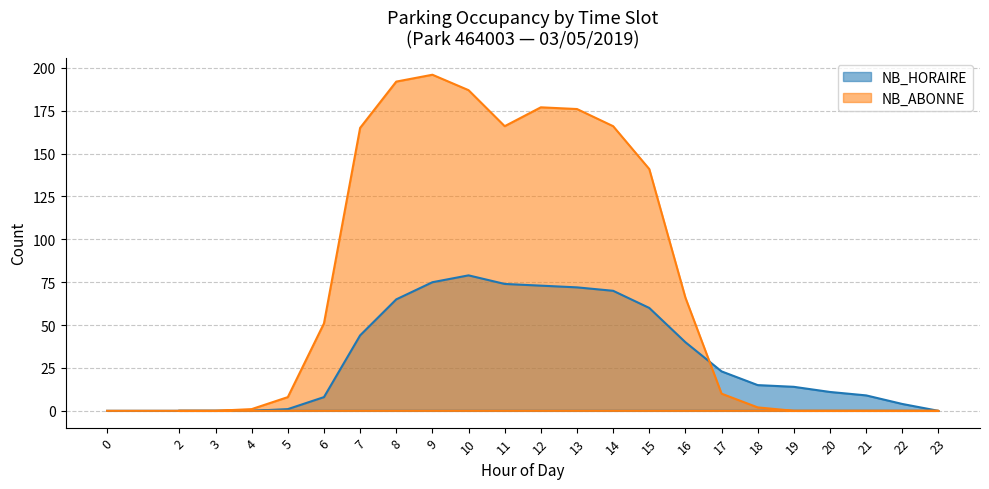

At which category is the sum across all series the highest?

9